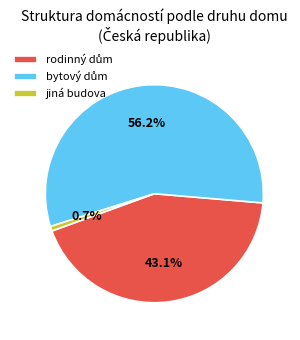

What portion of the pie excludes jiná budova?

99.3%